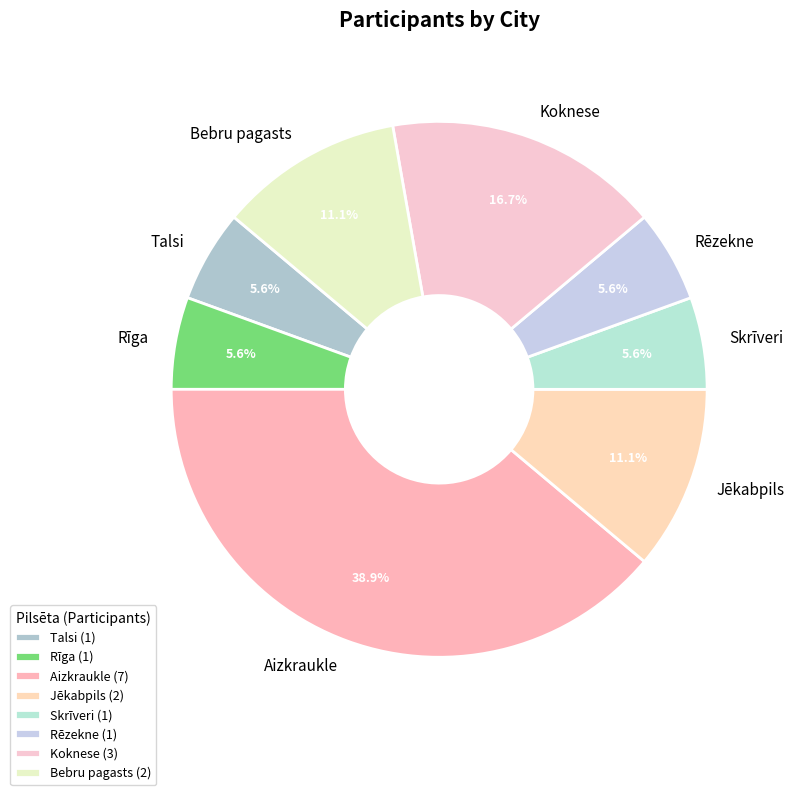

True or false: Talsi accounts for 1% of the total.

False